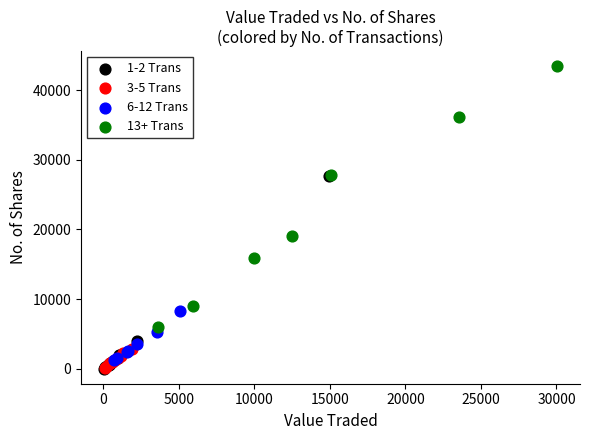

What are all the series names shown in the legend?

1-2 Trans, 3-5 Trans, 6-12 Trans, 13+ Trans